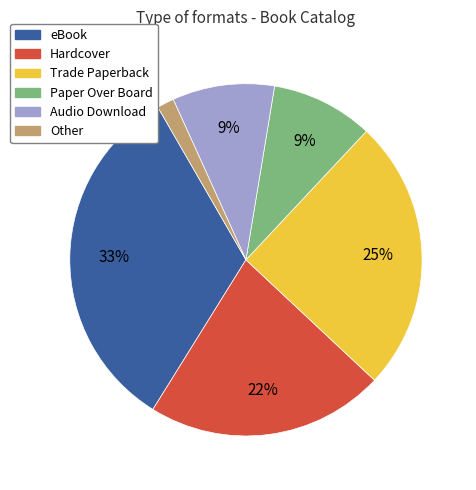

The Hardcover slice represents 29% of the pie. True or false?

False